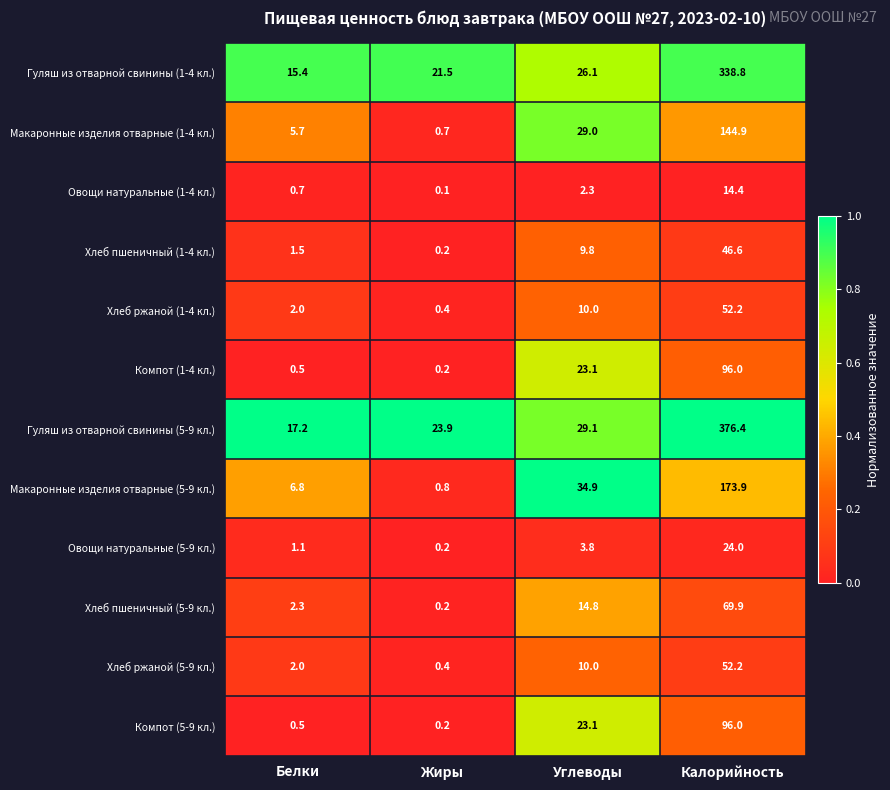

Which series has the largest total across all categories?

Гуляш из отварной свинины (5-9 кл.)